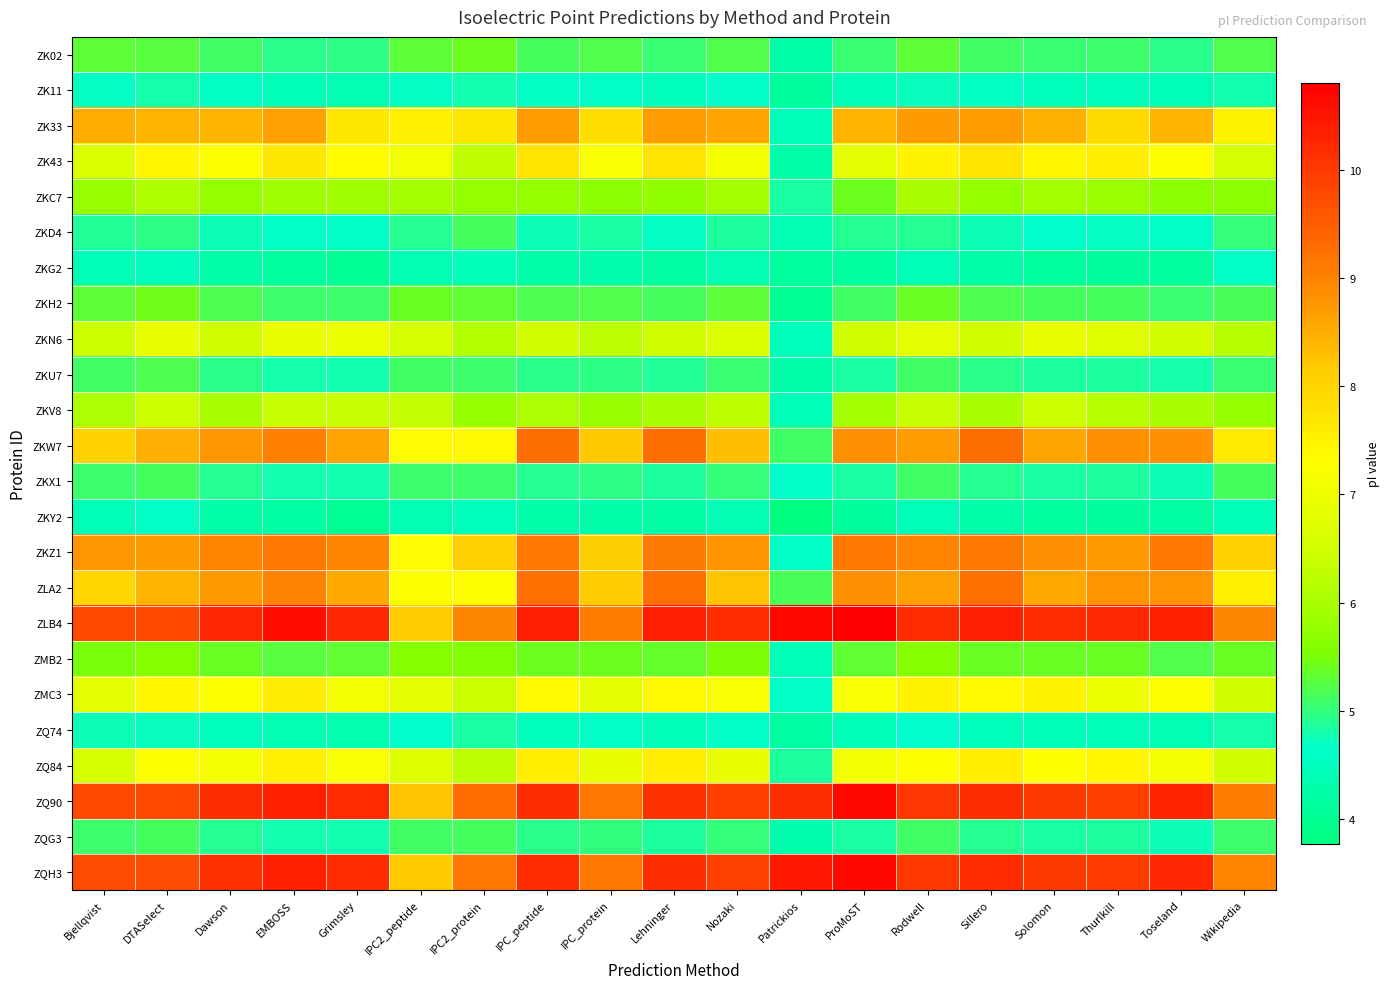

Reading left to right, extract all data points from this chart.

ZK02: Bjellqvist=5.3	DTASelect=5.3	Dawson=5.1	EMBOSS=4.9	Grimsley=5.0	IPC2_peptide=5.3	IPC2_protein=5.4	IPC_peptide=5.1	IPC_protein=5.2	Lehninger=5.1	Nozaki=5.2	Patrickios=4.3	ProMoST=5.0	Rodwell=5.3	Sillero=5.1	Solomon=5.0	Thurlkill=5.1	Toseland=4.9	Wikipedia=5.2
ZK11: Bjellqvist=4.7	DTASelect=4.8	Dawson=4.5	EMBOSS=4.4	Grimsley=4.4	IPC2_peptide=4.7	IPC2_protein=4.8	IPC_peptide=4.5	IPC_protein=4.6	Lehninger=4.5	Nozaki=4.6	Patrickios=4.1	ProMoST=4.4	Rodwell=4.7	Sillero=4.5	Solomon=4.5	Thurlkill=4.5	Toseland=4.4	Wikipedia=4.8
ZK33: Bjellqvist=8.5	DTASelect=8.4	Dawson=8.4	EMBOSS=8.7	Grimsley=7.7	IPC2_peptide=7.5	IPC2_protein=7.7	IPC_peptide=8.7	IPC_protein=7.9	Lehninger=8.7	Nozaki=8.6	Patrickios=4.4	ProMoST=8.4	Rodwell=8.7	Sillero=8.7	Solomon=8.5	Thurlkill=7.9	Toseland=8.4	Wikipedia=7.5
ZK43: Bjellqvist=6.7	DTASelect=7.4	Dawson=7.3	EMBOSS=7.7	Grimsley=7.3	IPC2_peptide=7.0	IPC2_protein=6.3	IPC_peptide=7.7	IPC_protein=7.2	Lehninger=7.7	Nozaki=7.1	Patrickios=4.3	ProMoST=6.9	Rodwell=7.5	Sillero=7.7	Solomon=7.4	Thurlkill=7.6	Toseland=7.3	Wikipedia=6.6
ZKC7: Bjellqvist=5.8	DTASelect=6.1	Dawson=5.8	EMBOSS=5.9	Grimsley=5.9	IPC2_peptide=6.0	IPC2_protein=5.8	IPC_peptide=5.8	IPC_protein=5.7	Lehninger=5.7	Nozaki=5.9	Patrickios=4.8	ProMoST=5.4	Rodwell=6.0	Sillero=5.8	Solomon=5.9	Thurlkill=5.9	Toseland=5.7	Wikipedia=5.7
ZKD4: Bjellqvist=4.9	DTASelect=5.0	Dawson=4.7	EMBOSS=4.6	Grimsley=4.6	IPC2_peptide=4.9	IPC2_protein=5.1	IPC_peptide=4.7	IPC_protein=4.8	Lehninger=4.7	Nozaki=4.9	Patrickios=4.4	ProMoST=4.9	Rodwell=4.9	Sillero=4.7	Solomon=4.7	Thurlkill=4.7	Toseland=4.6	Wikipedia=5.0
ZKG2: Bjellqvist=4.4	DTASelect=4.5	Dawson=4.3	EMBOSS=4.2	Grimsley=4.0	IPC2_peptide=4.4	IPC2_protein=4.4	IPC_peptide=4.3	IPC_protein=4.3	Lehninger=4.2	Nozaki=4.4	Patrickios=4.2	ProMoST=4.1	Rodwell=4.4	Sillero=4.2	Solomon=4.2	Thurlkill=4.1	Toseland=4.1	Wikipedia=4.6
ZKH2: Bjellqvist=5.3	DTASelect=5.4	Dawson=5.2	EMBOSS=5.1	Grimsley=5.1	IPC2_peptide=5.4	IPC2_protein=5.3	IPC_peptide=5.2	IPC_protein=5.2	Lehninger=5.1	Nozaki=5.3	Patrickios=4.0	ProMoST=5.1	Rodwell=5.4	Sillero=5.2	Solomon=5.1	Thurlkill=5.1	Toseland=5.0	Wikipedia=5.2
ZKN6: Bjellqvist=6.4	DTASelect=6.9	Dawson=6.5	EMBOSS=6.9	Grimsley=7.0	IPC2_peptide=6.6	IPC2_protein=6.1	IPC_peptide=6.5	IPC_protein=6.2	Lehninger=6.5	Nozaki=6.7	Patrickios=4.5	ProMoST=6.5	Rodwell=6.8	Sillero=6.5	Solomon=6.9	Thurlkill=6.8	Toseland=6.5	Wikipedia=6.2
ZKU7: Bjellqvist=5.1	DTASelect=5.2	Dawson=4.9	EMBOSS=4.8	Grimsley=4.8	IPC2_peptide=5.1	IPC2_protein=5.1	IPC_peptide=4.9	IPC_protein=5.0	Lehninger=4.9	Nozaki=5.0	Patrickios=4.3	ProMoST=4.8	Rodwell=5.1	Sillero=4.9	Solomon=4.9	Thurlkill=4.9	Toseland=4.8	Wikipedia=5.0
ZKV8: Bjellqvist=6.0	DTASelect=6.4	Dawson=6.0	EMBOSS=6.4	Grimsley=6.3	IPC2_peptide=6.3	IPC2_protein=5.8	IPC_peptide=6.0	IPC_protein=5.8	Lehninger=6.0	Nozaki=6.2	Patrickios=4.4	ProMoST=6.0	Rodwell=6.4	Sillero=6.0	Solomon=6.4	Thurlkill=6.2	Toseland=6.0	Wikipedia=5.8
ZKW7: Bjellqvist=8.1	DTASelect=8.5	Dawson=8.8	EMBOSS=9.0	Grimsley=8.6	IPC2_peptide=7.4	IPC2_protein=7.4	IPC_peptide=9.3	IPC_protein=8.2	Lehninger=9.3	Nozaki=8.3	Patrickios=5.1	ProMoST=8.8	Rodwell=8.7	Sillero=9.3	Solomon=8.6	Thurlkill=8.8	Toseland=8.8	Wikipedia=7.7
ZKX1: Bjellqvist=5.1	DTASelect=5.1	Dawson=4.9	EMBOSS=4.8	Grimsley=4.8	IPC2_peptide=5.1	IPC2_protein=5.1	IPC_peptide=4.9	IPC_protein=5.0	Lehninger=4.9	Nozaki=5.0	Patrickios=4.6	ProMoST=4.8	Rodwell=5.1	Sillero=4.9	Solomon=4.8	Thurlkill=4.9	Toseland=4.7	Wikipedia=5.1
ZKY2: Bjellqvist=4.4	DTASelect=4.6	Dawson=4.3	EMBOSS=4.2	Grimsley=4.0	IPC2_peptide=4.4	IPC2_protein=4.5	IPC_peptide=4.2	IPC_protein=4.3	Lehninger=4.2	Nozaki=4.4	Patrickios=3.8	ProMoST=4.1	Rodwell=4.4	Sillero=4.2	Solomon=4.1	Thurlkill=4.1	Toseland=4.2	Wikipedia=4.5
ZKZ1: Bjellqvist=8.8	DTASelect=8.7	Dawson=9.0	EMBOSS=9.1	Grimsley=9.0	IPC2_peptide=7.4	IPC2_protein=8.1	IPC_peptide=9.1	IPC_protein=8.1	Lehninger=9.1	Nozaki=8.8	Patrickios=4.6	ProMoST=9.2	Rodwell=9.0	Sillero=9.2	Solomon=8.8	Thurlkill=8.7	Toseland=9.1	Wikipedia=8.1
ZLA2: Bjellqvist=8.0	DTASelect=8.4	Dawson=8.7	EMBOSS=9.0	Grimsley=8.6	IPC2_peptide=7.2	IPC2_protein=7.3	IPC_peptide=9.3	IPC_protein=8.2	Lehninger=9.3	Nozaki=8.3	Patrickios=5.2	ProMoST=8.8	Rodwell=8.7	Sillero=9.3	Solomon=8.6	Thurlkill=8.8	Toseland=8.8	Wikipedia=7.6
ZLB4: Bjellqvist=9.8	DTASelect=9.8	Dawson=10.3	EMBOSS=10.6	Grimsley=10.3	IPC2_peptide=8.1	IPC2_protein=8.9	IPC_peptide=10.4	IPC_protein=9.1	Lehninger=10.4	Nozaki=10.2	Patrickios=10.7	ProMoST=10.8	Rodwell=10.2	Sillero=10.4	Solomon=10.2	Thurlkill=10.2	Toseland=10.3	Wikipedia=8.9
ZMB2: Bjellqvist=5.5	DTASelect=5.6	Dawson=5.4	EMBOSS=5.3	Grimsley=5.3	IPC2_peptide=5.6	IPC2_protein=5.6	IPC_peptide=5.4	IPC_protein=5.4	Lehninger=5.3	Nozaki=5.5	Patrickios=4.4	ProMoST=5.3	Rodwell=5.6	Sillero=5.4	Solomon=5.4	Thurlkill=5.4	Toseland=5.2	Wikipedia=5.4
ZMC3: Bjellqvist=6.9	DTASelect=7.4	Dawson=7.2	EMBOSS=7.6	Grimsley=7.0	IPC2_peptide=6.9	IPC2_protein=6.4	IPC_peptide=7.4	IPC_protein=6.8	Lehninger=7.4	Nozaki=7.2	Patrickios=4.6	ProMoST=7.2	Rodwell=7.5	Sillero=7.4	Solomon=7.5	Thurlkill=7.0	Toseland=7.2	Wikipedia=6.5
ZQ74: Bjellqvist=4.7	DTASelect=4.7	Dawson=4.5	EMBOSS=4.4	Grimsley=4.3	IPC2_peptide=4.7	IPC2_protein=4.8	IPC_peptide=4.5	IPC_protein=4.6	Lehninger=4.4	Nozaki=4.6	Patrickios=4.2	ProMoST=4.4	Rodwell=4.7	Sillero=4.5	Solomon=4.4	Thurlkill=4.4	Toseland=4.4	Wikipedia=4.8
ZQ84: Bjellqvist=6.6	DTASelect=7.2	Dawson=7.1	EMBOSS=7.5	Grimsley=7.2	IPC2_peptide=6.7	IPC2_protein=6.2	IPC_peptide=7.6	IPC_protein=6.9	Lehninger=7.6	Nozaki=6.9	Patrickios=4.9	ProMoST=7.0	Rodwell=7.3	Sillero=7.6	Solomon=7.3	Thurlkill=7.4	Toseland=7.1	Wikipedia=6.5
ZQ90: Bjellqvist=9.8	DTASelect=9.8	Dawson=10.2	EMBOSS=10.3	Grimsley=10.2	IPC2_peptide=8.3	IPC2_protein=9.3	IPC_peptide=10.2	IPC_protein=9.2	Lehninger=10.1	Nozaki=9.9	Patrickios=10.1	ProMoST=10.7	Rodwell=10.1	Sillero=10.2	Solomon=10.0	Thurlkill=9.9	Toseland=10.3	Wikipedia=9.1
ZQG3: Bjellqvist=5.1	DTASelect=5.1	Dawson=4.9	EMBOSS=4.8	Grimsley=4.8	IPC2_peptide=5.1	IPC2_protein=5.1	IPC_peptide=4.9	IPC_protein=5.0	Lehninger=4.9	Nozaki=5.0	Patrickios=4.3	ProMoST=4.8	Rodwell=5.1	Sillero=4.9	Solomon=4.8	Thurlkill=4.9	Toseland=4.7	Wikipedia=5.1
ZQH3: Bjellqvist=9.8	DTASelect=9.8	Dawson=10.1	EMBOSS=10.3	Grimsley=10.2	IPC2_peptide=8.2	IPC2_protein=9.2	IPC_peptide=10.2	IPC_protein=9.1	Lehninger=10.1	Nozaki=9.9	Patrickios=10.5	ProMoST=10.7	Rodwell=10.0	Sillero=10.2	Solomon=10.0	Thurlkill=10.0	Toseland=10.3	Wikipedia=9.0